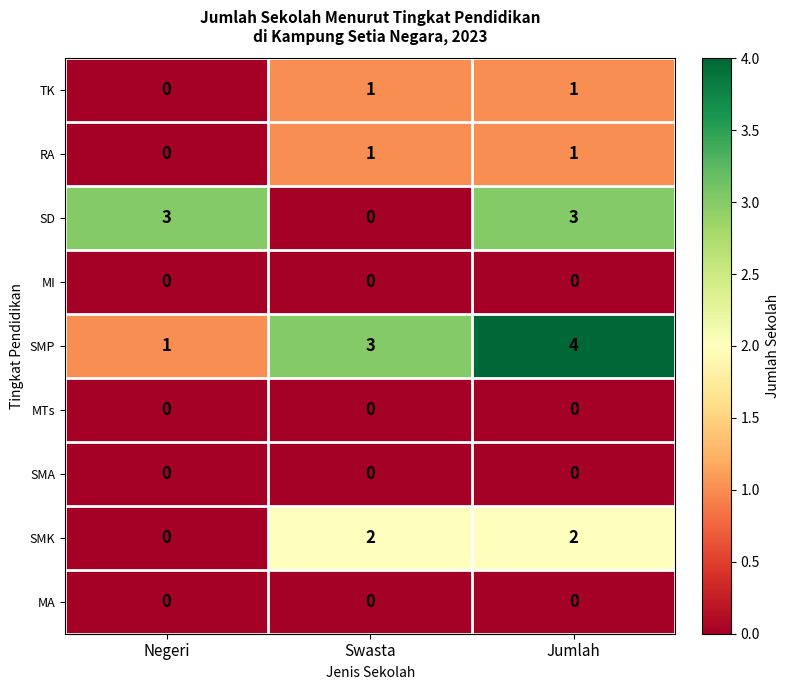

Is it true that SMA equals 0 at Negeri?

True